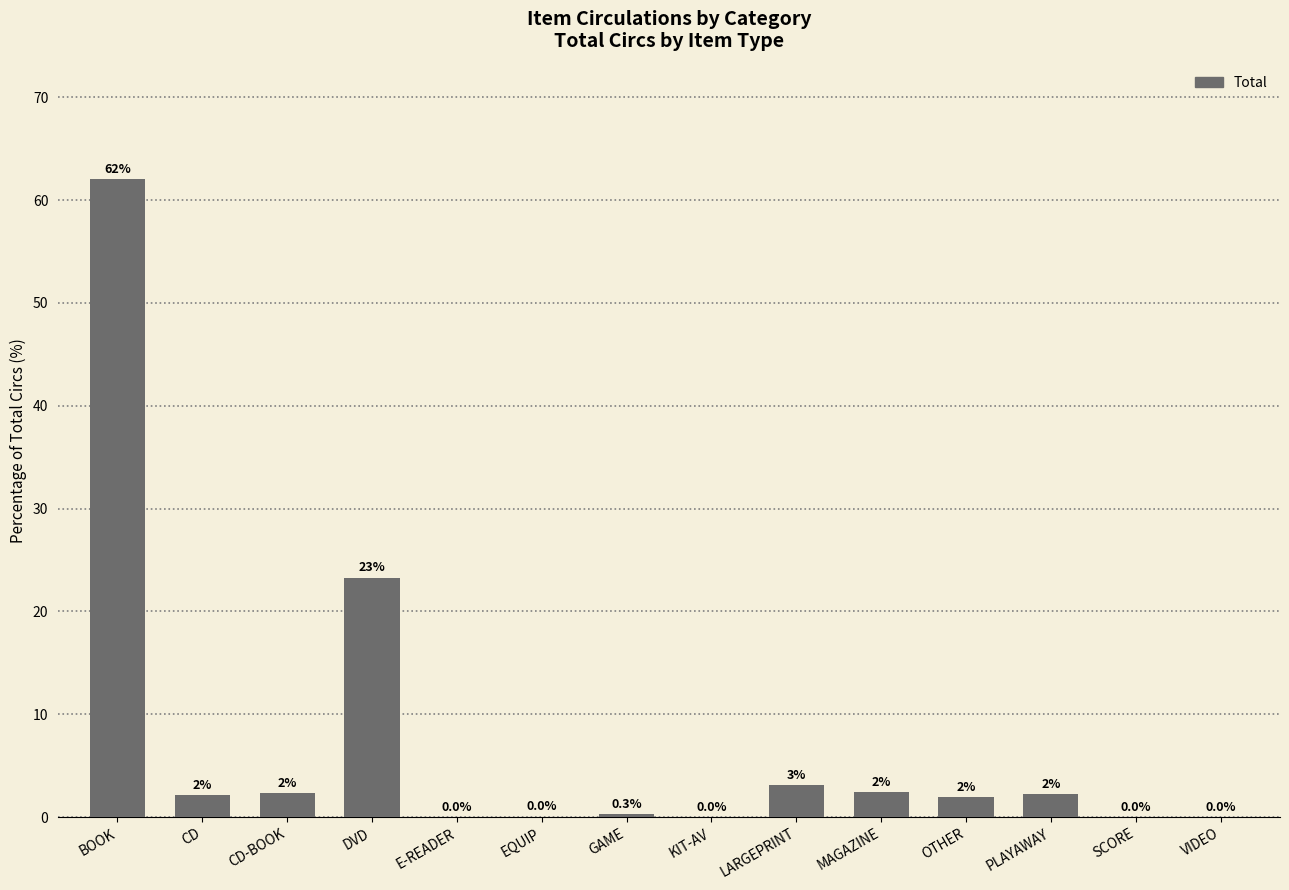

Is it true that the value at KIT-AV is 0.0?

True